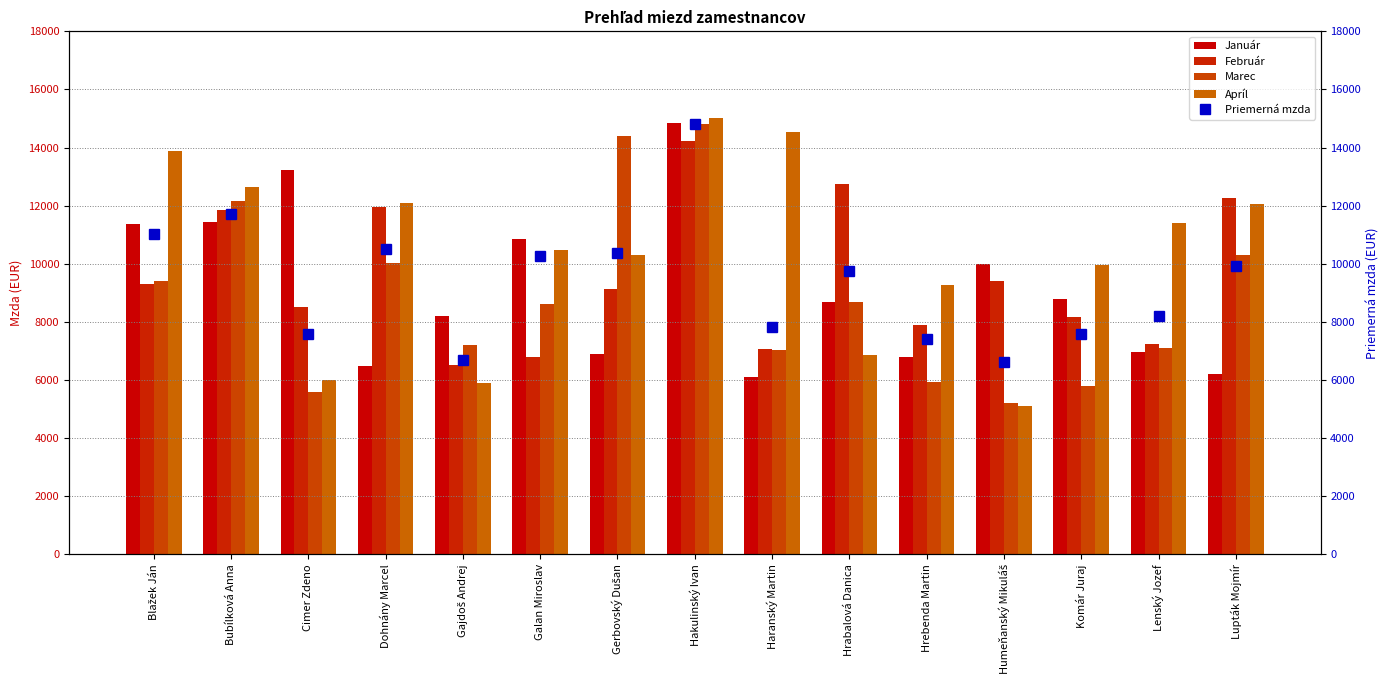

How many data points in Apríl are less than 10463?

7